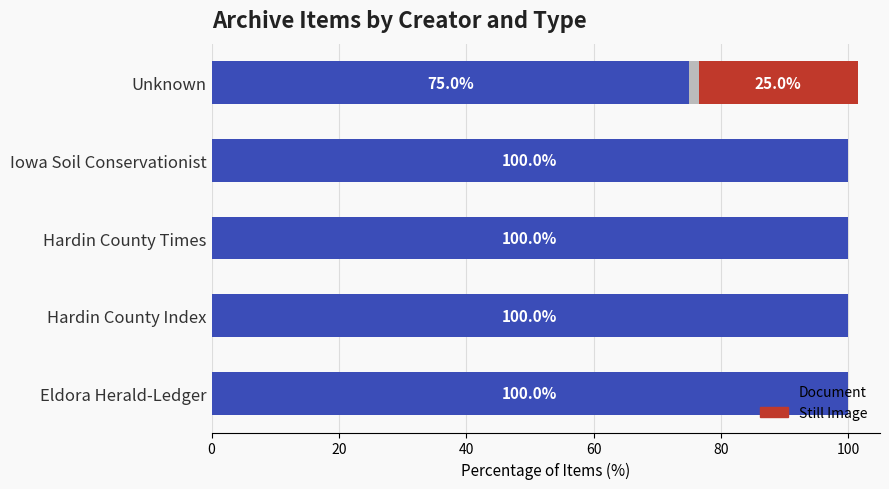

The Still Image series shows 12 at Eldora Herald-Ledger. True or false?

False